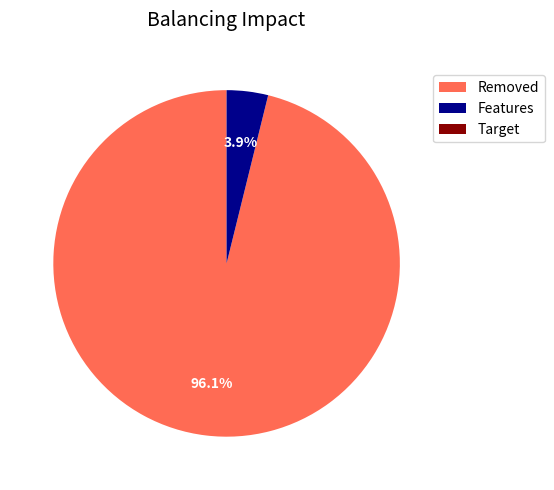

Which category has the biggest portion of the pie?

Removed